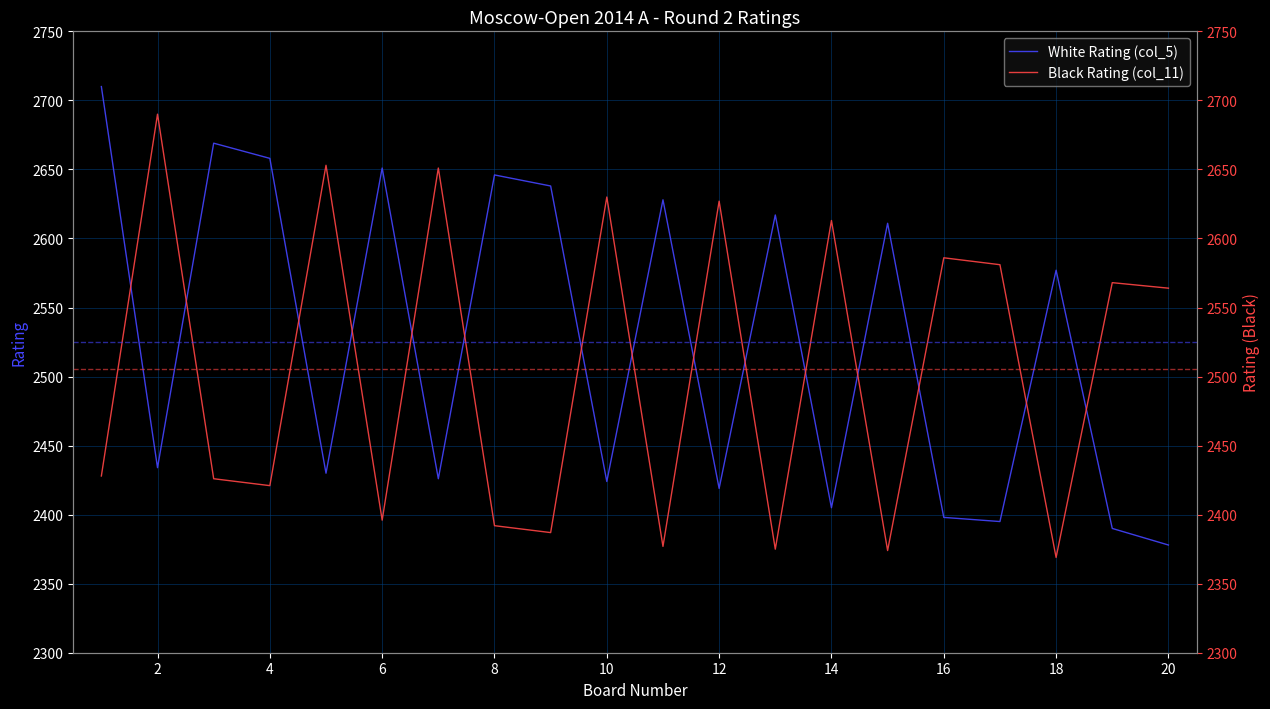

How many data points in Black Rating (col_11) are less than 2564?

10